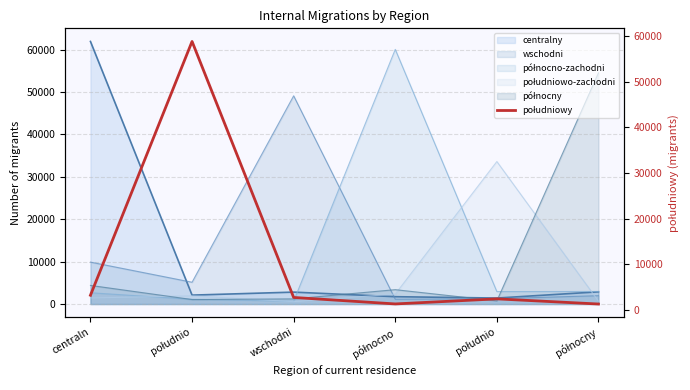

What is the label of the 4th point from the right?

wschodni